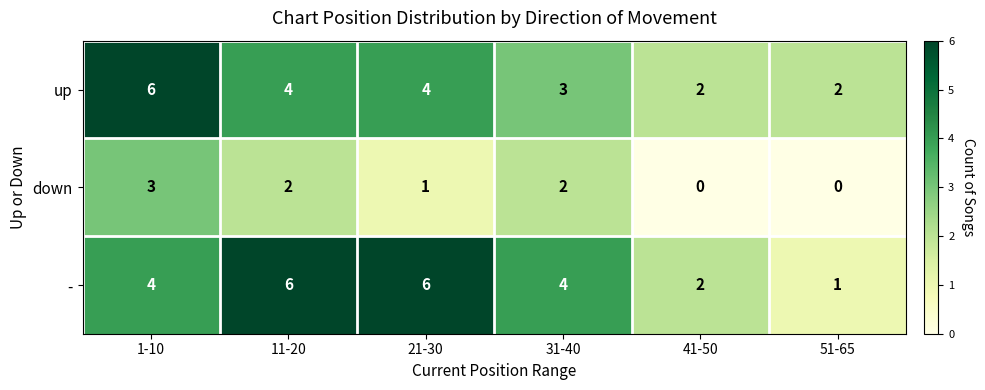

At how many categories does at least one series exceed 3?

4